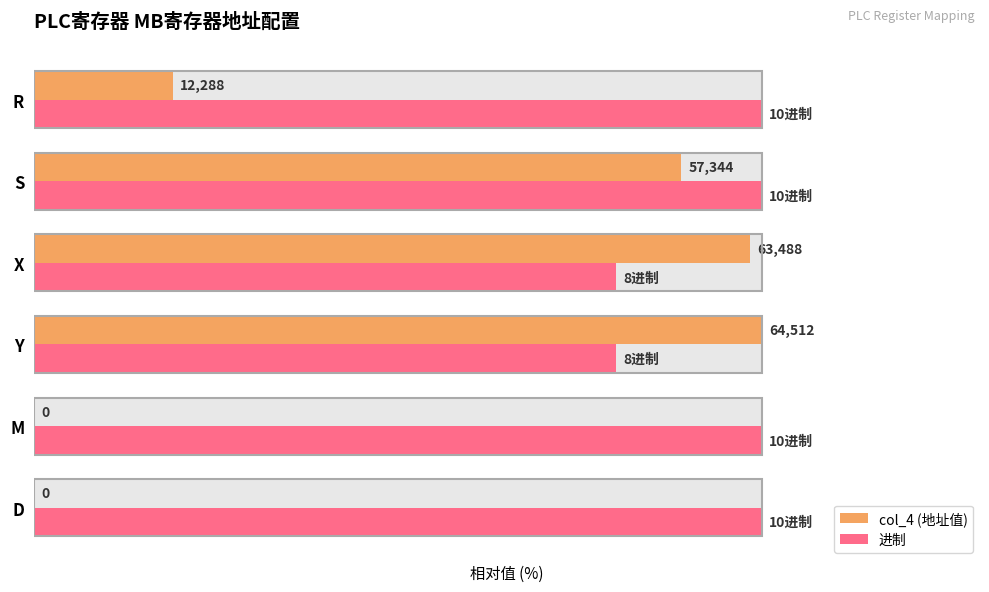

Reading left to right, extract all data points from this chart.

col_4 (地址值): 0=0.0	1=0.0	2=100.0	3=98.4	4=88.9	5=19.0
进制: 0=100.0	1=100.0	2=80.0	3=80.0	4=100.0	5=100.0